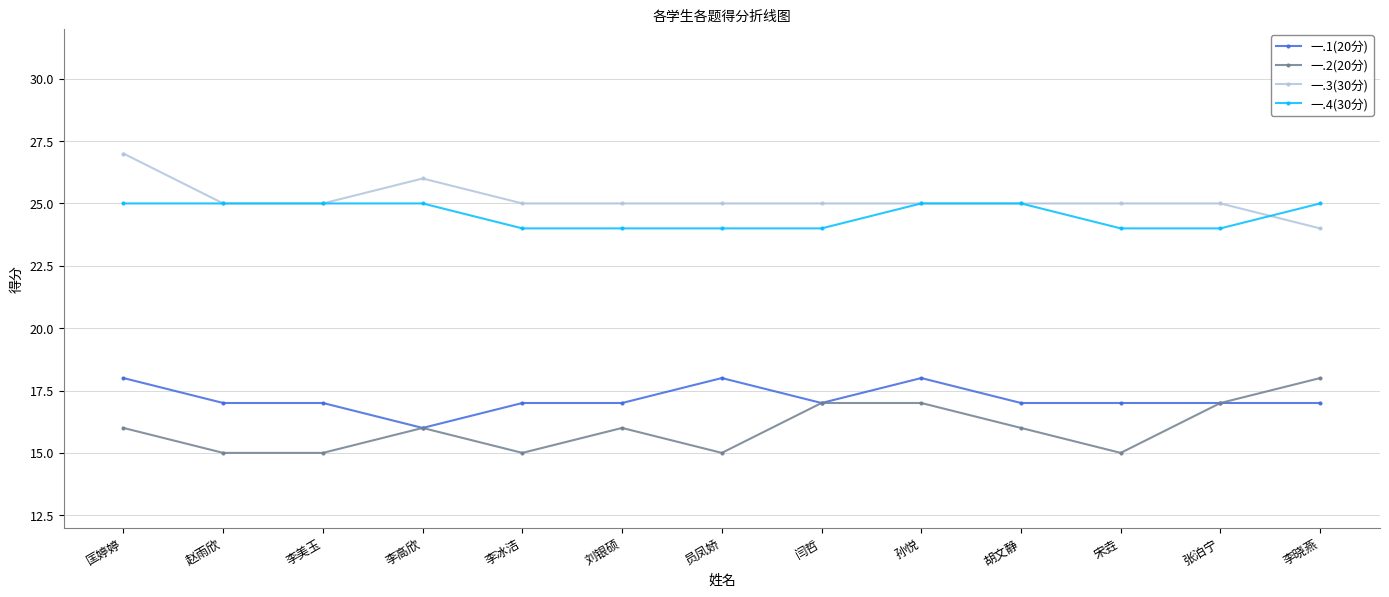

What is the total value across all series at 李高欣?

83